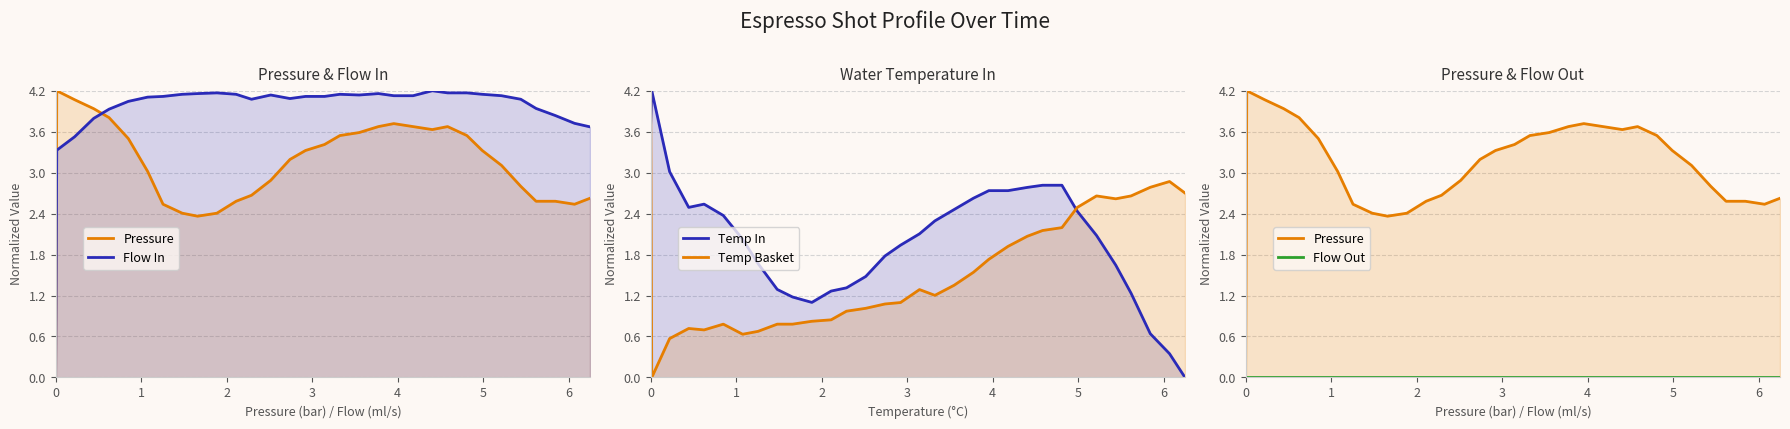

Count the number of categories in the chart.

32